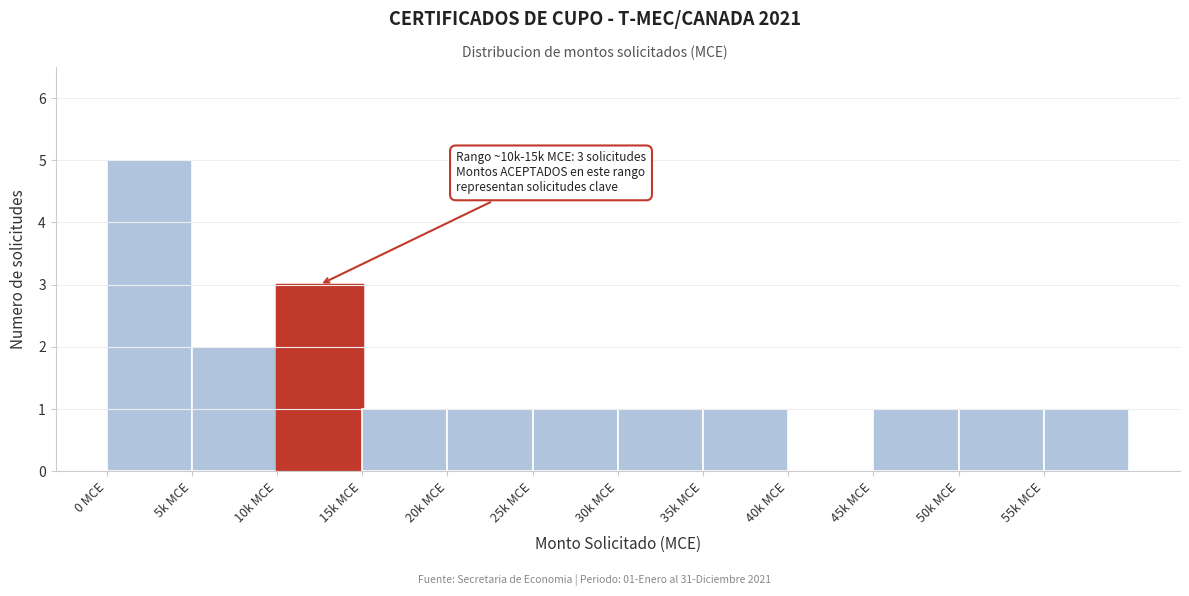

Reading left to right, what are all the values shown in this chart?

0 MCE=5	5k MCE=2	10k MCE=3	15k MCE=1	20k MCE=1	25k MCE=1	30k MCE=1	35k MCE=1	40k MCE=0	45k MCE=1	50k MCE=1	55k MCE=1